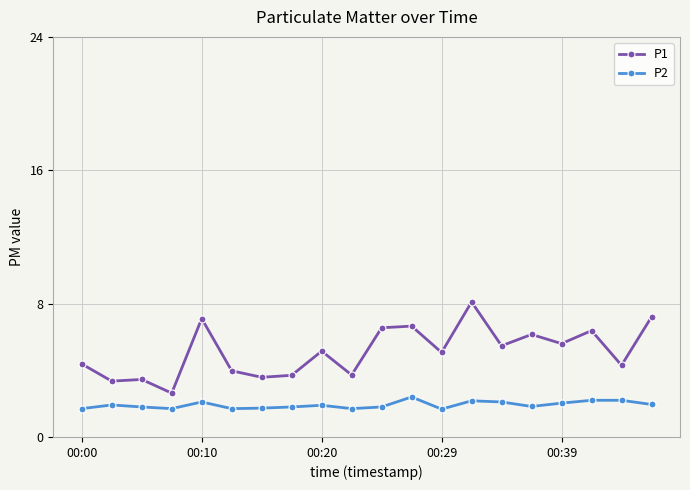

List the series in order of their overall mean, lowest first.

P2, P1